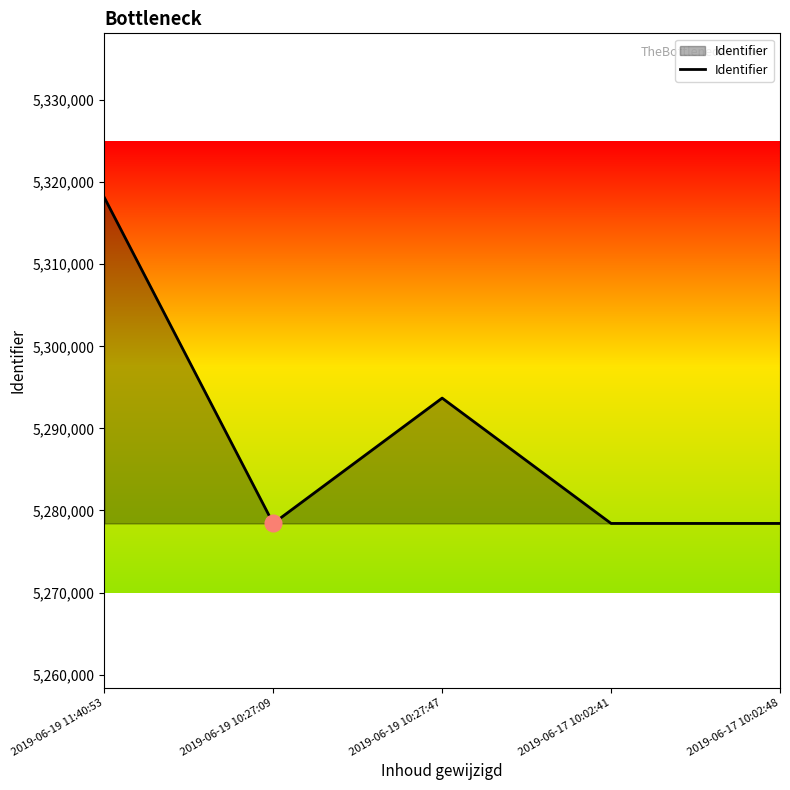

What is the sum of all values?

26447082